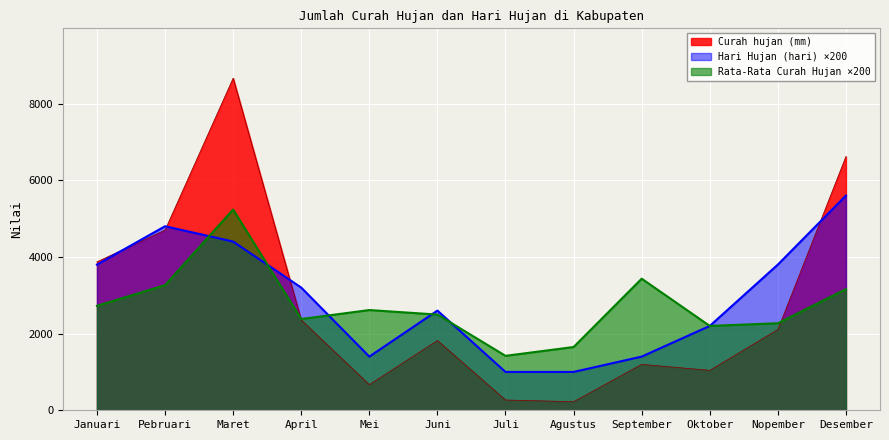

Which series changed the most between Pebruari and Juli?

Curah hujan (mm)